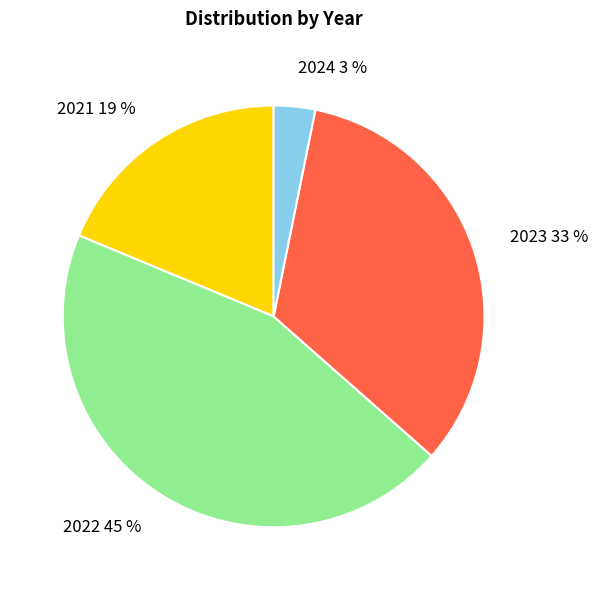

To the nearest percent, what is the difference between the 2021 and 2022 slice percentages?

26%